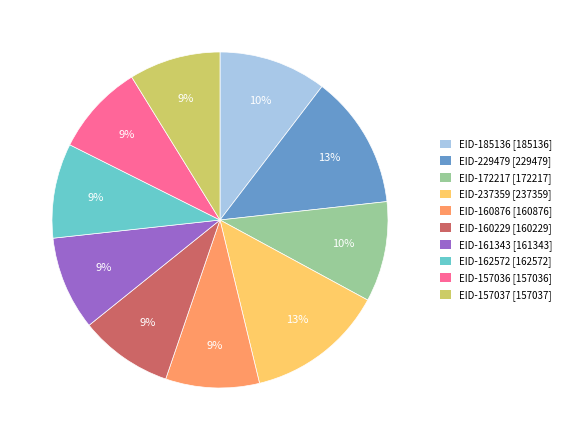

How many segments does this pie chart have?

10